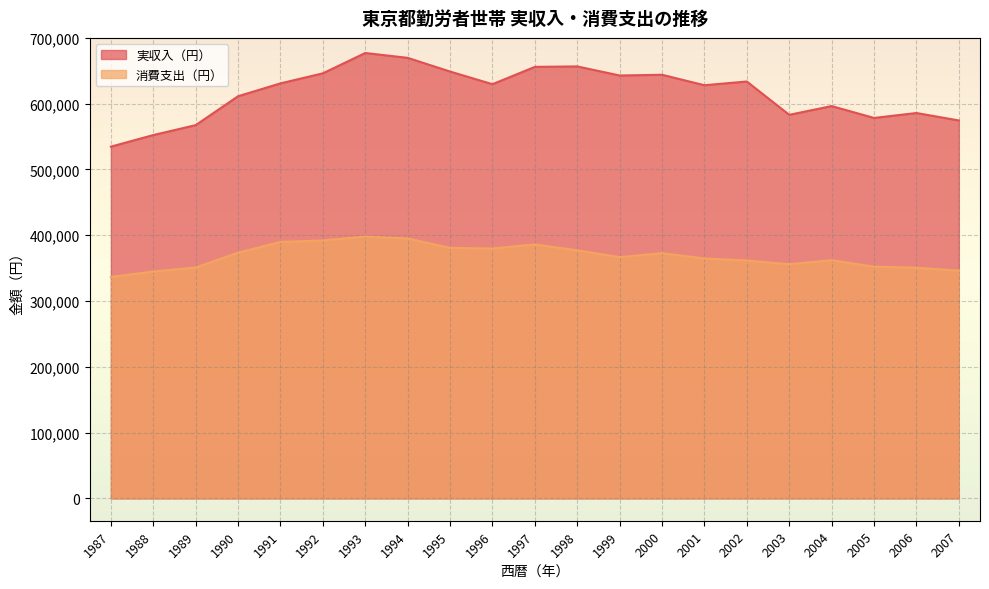

Where does the 消費支出（円） series first go above 366762?

1990